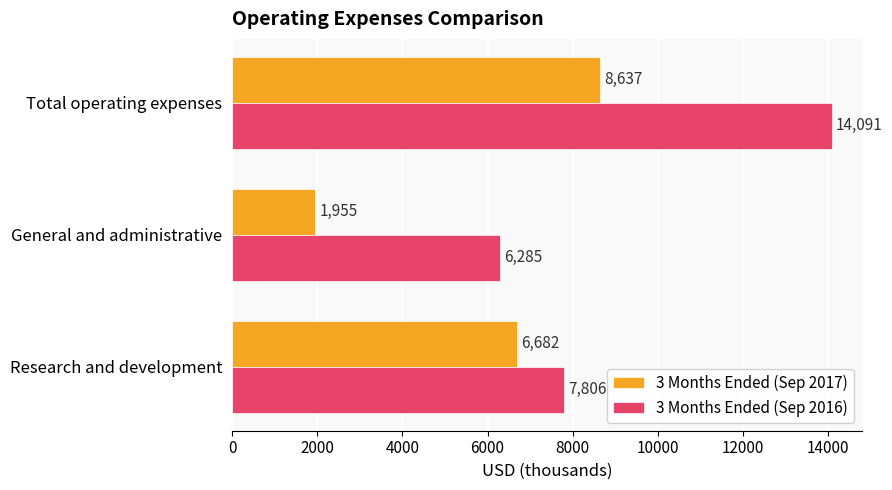

The value of 3 Months Ended (Sep 2016) at Total operating expenses is 14091. True or false?

True